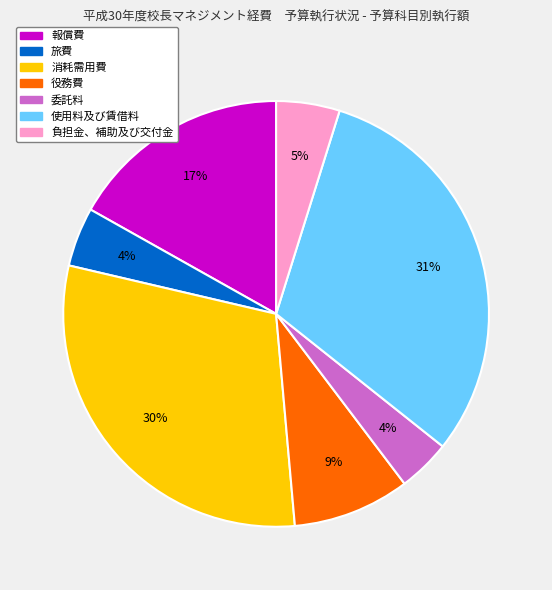

Which has a higher value, 使用料及び賃借料 or 旅費?

使用料及び賃借料